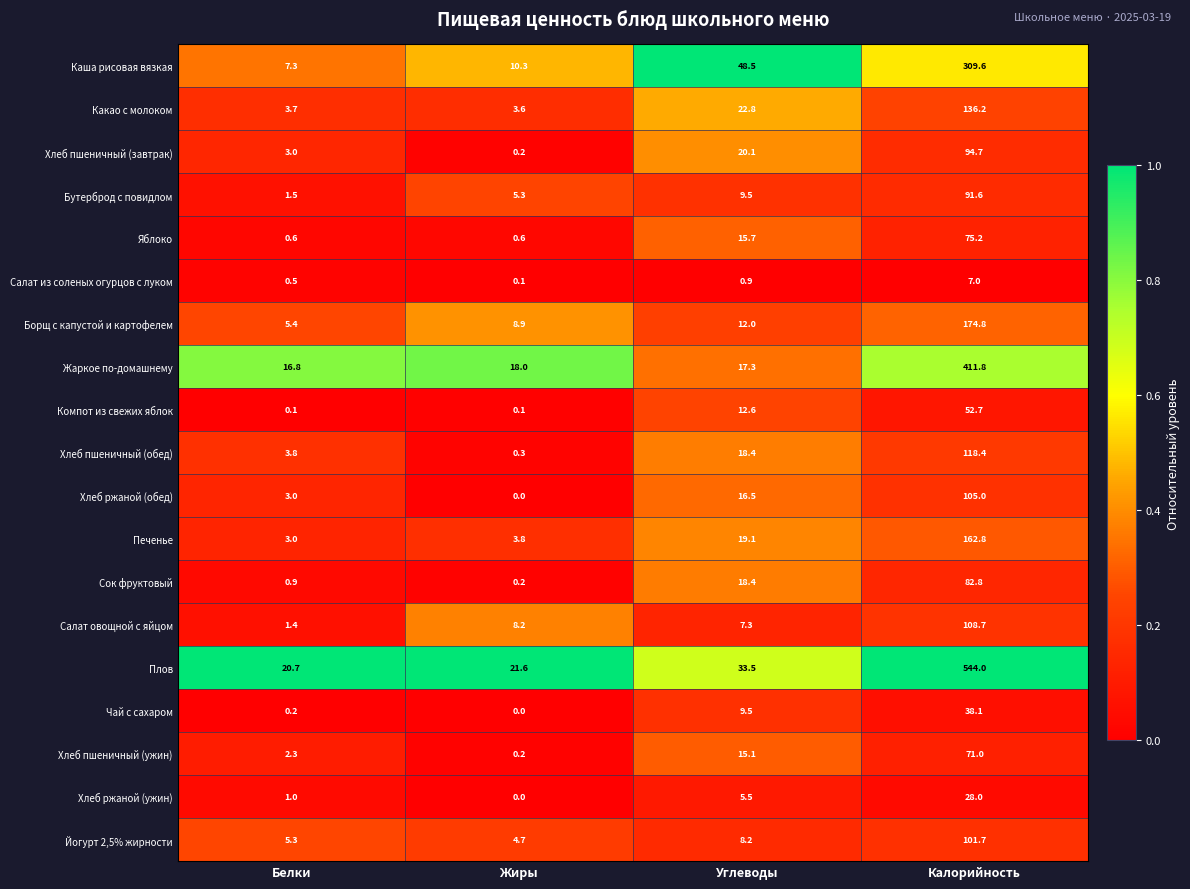

At how many categories does at least one series exceed 0?

4